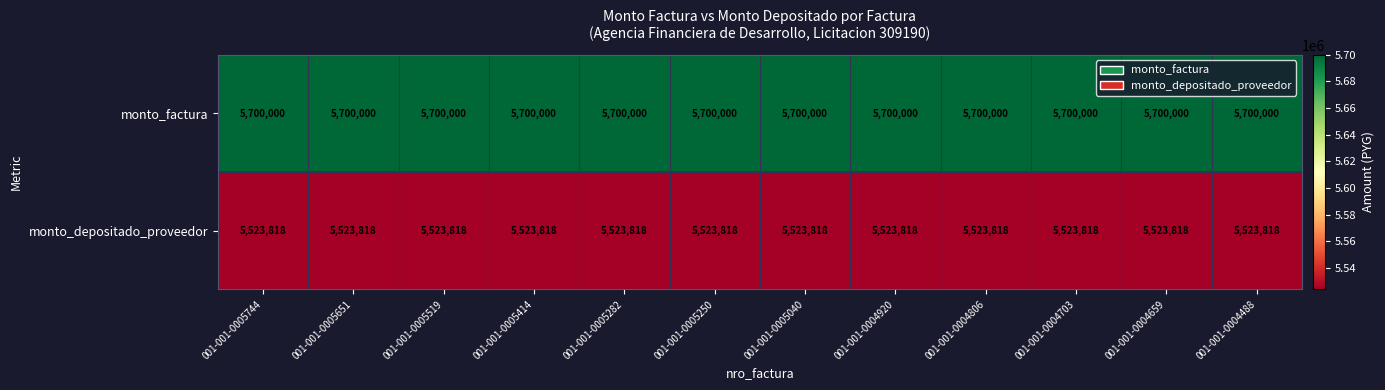

What is the spread (max minus min) of values at 001-001-0004703?

176182